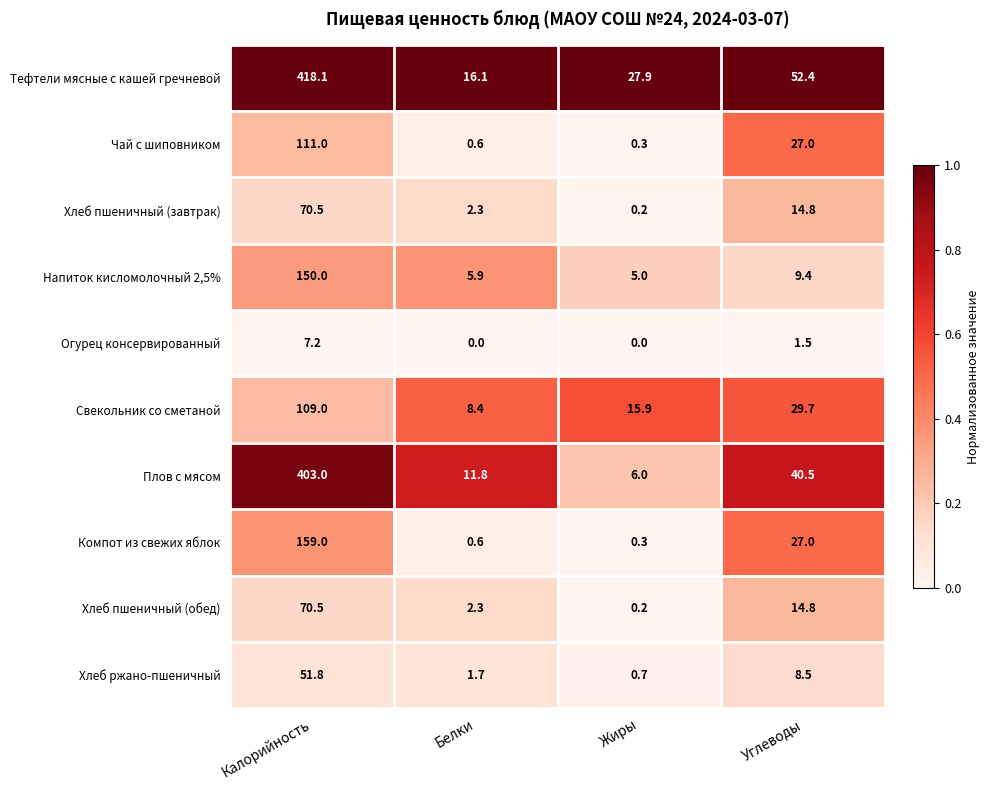

True or false: Хлеб пшеничный (завтрак) has a value of 0.2 at Жиры.

True